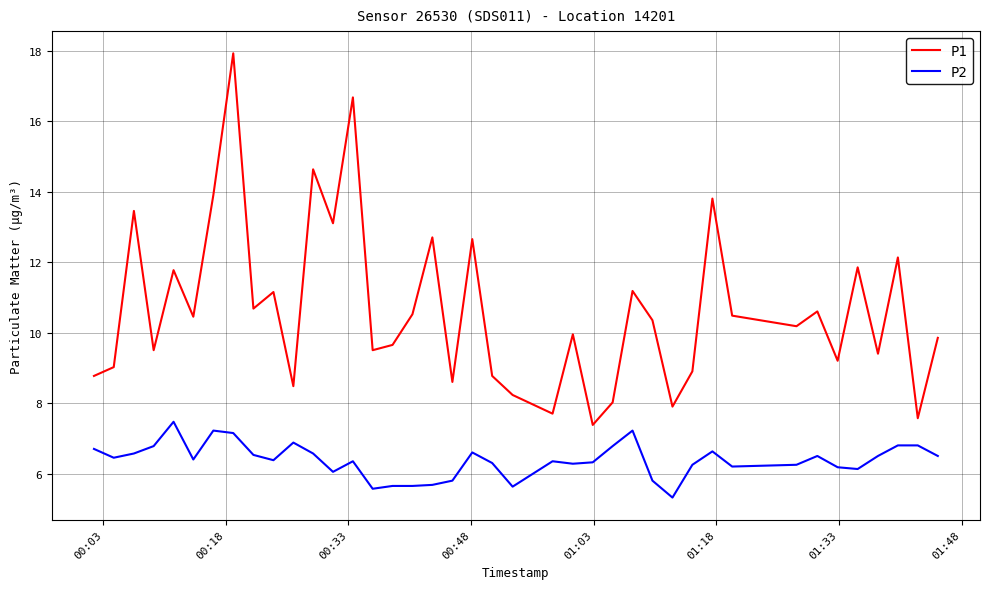

Rank the series by their average value, from highest to lowest.

P1, P2